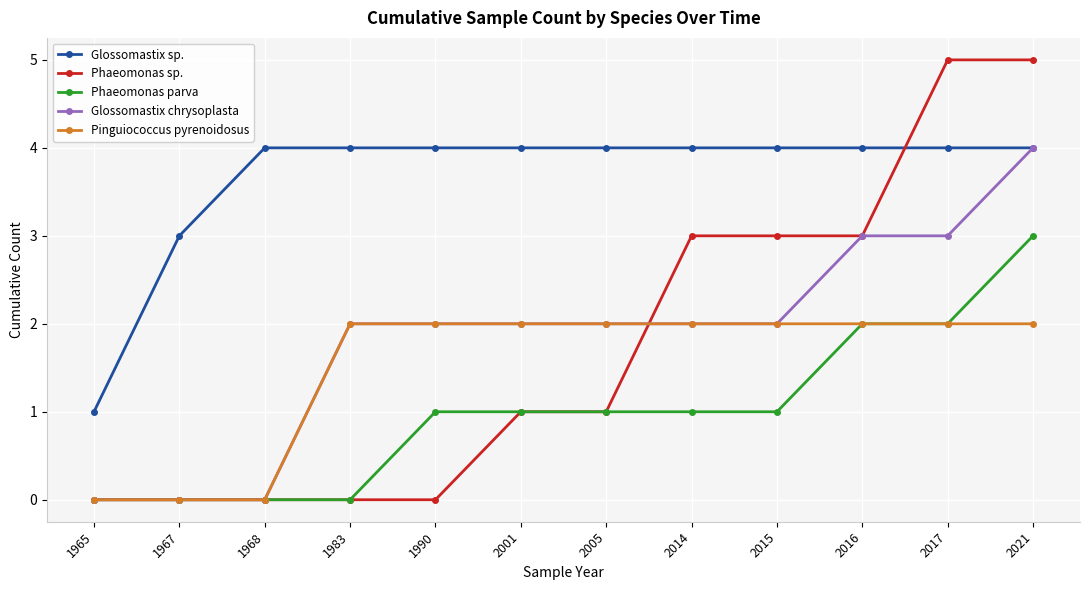

True or false: Phaeomonas parva has a value of 1 at 2014.

True